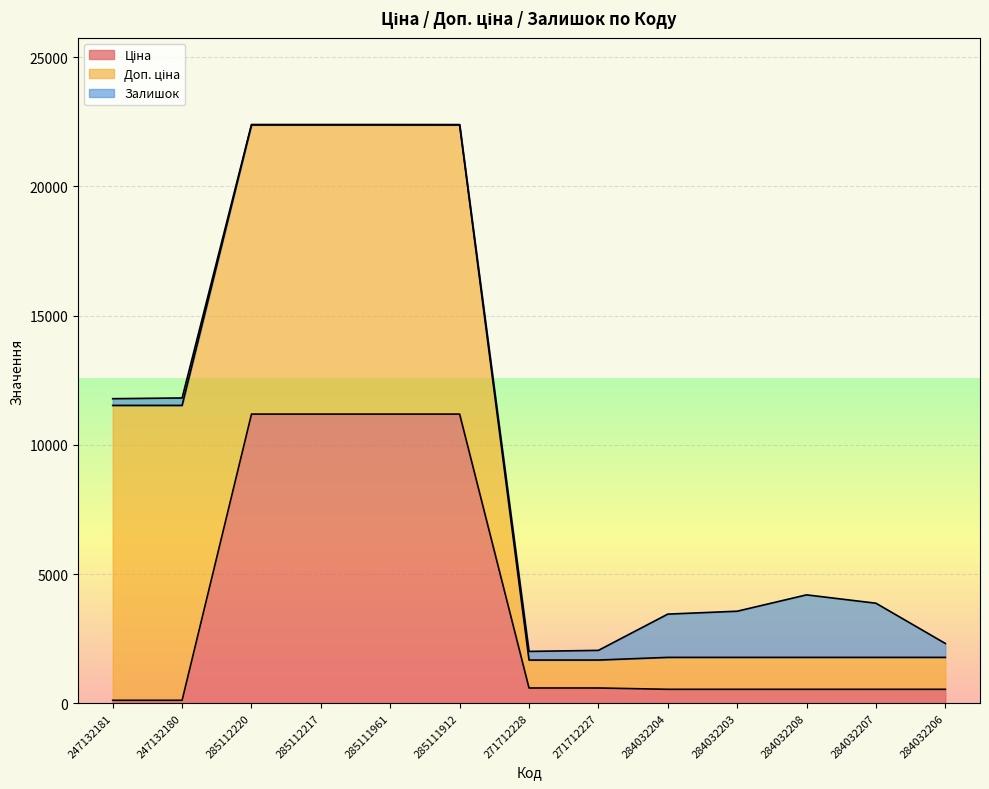

What is the total value across all series at 284032203?

3560.4